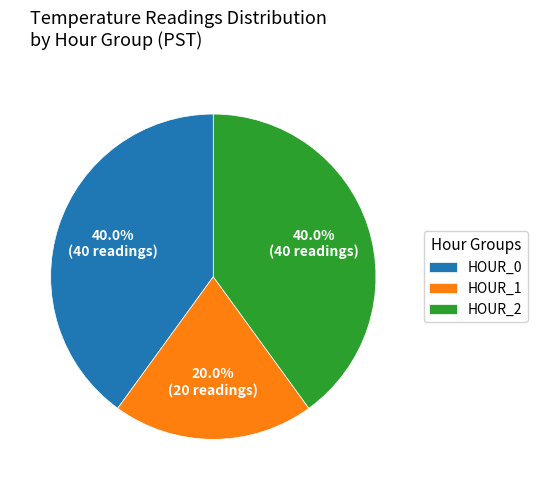

Is there any slice that represents more than half of the pie?

No